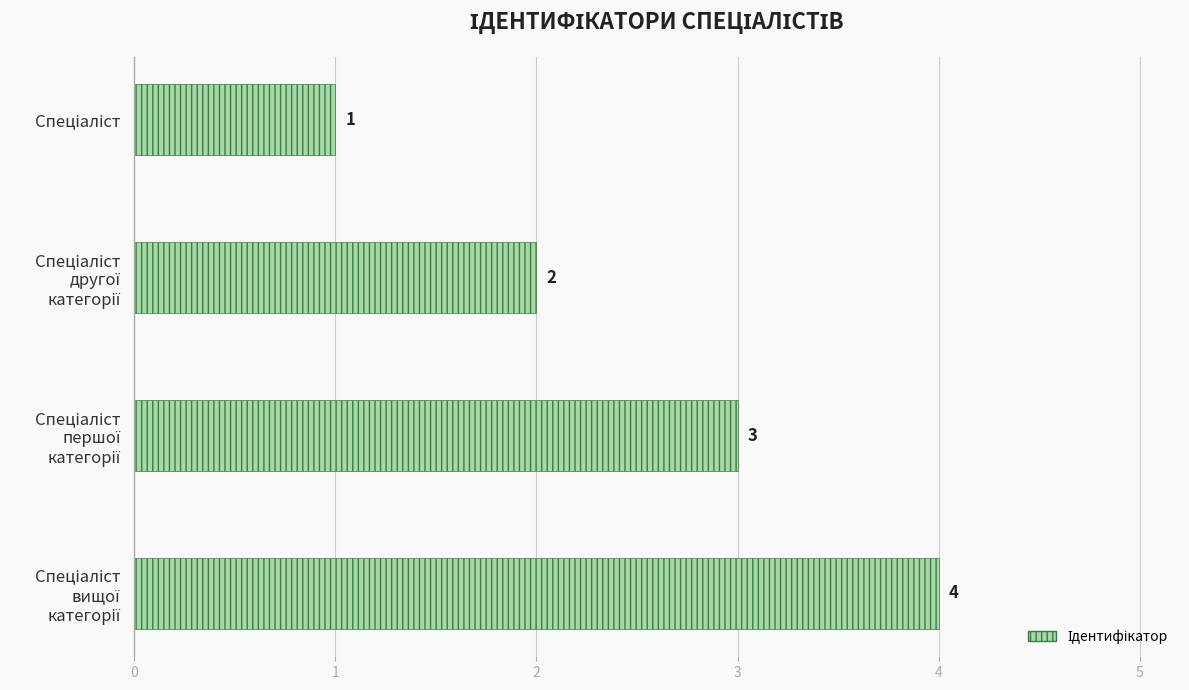

How many categories are shown in the chart?

4